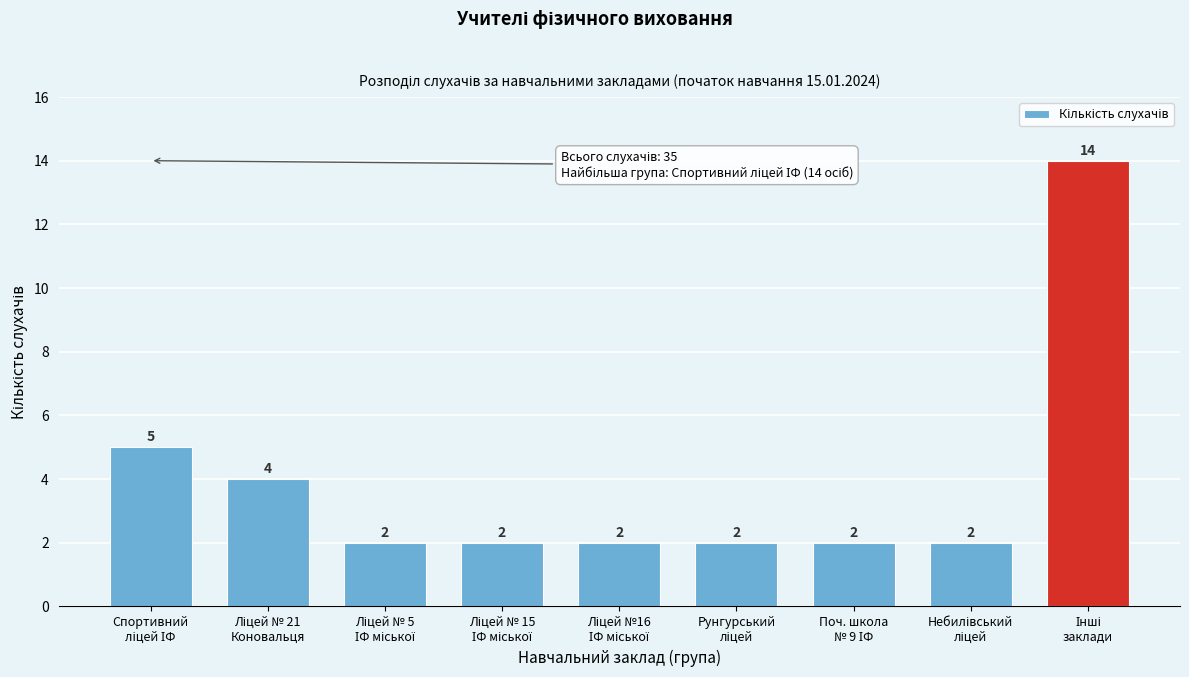

Reading left to right, extract all data points from this chart.

5	4	2	2	2	2	2	2	14